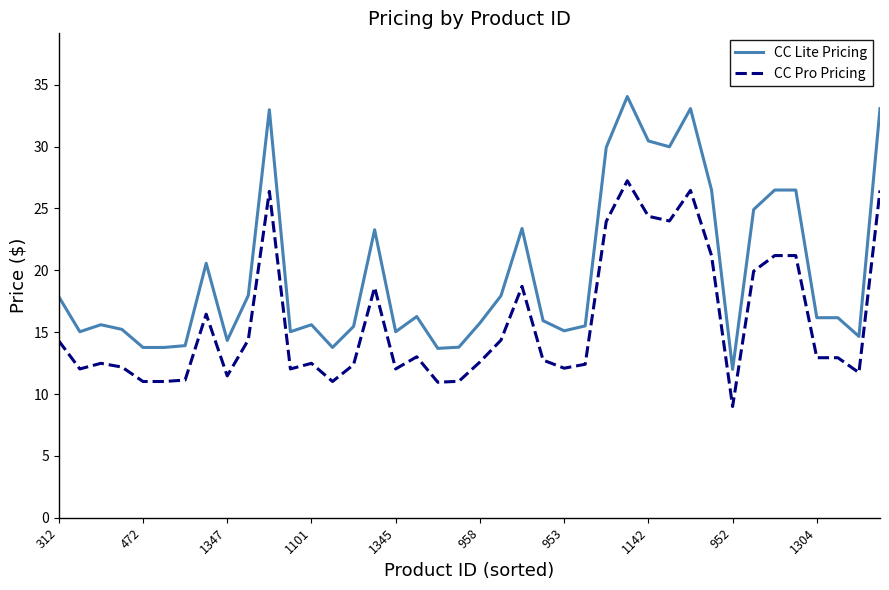

What is the lowest value of the CC Pro Pricing series?

9.0